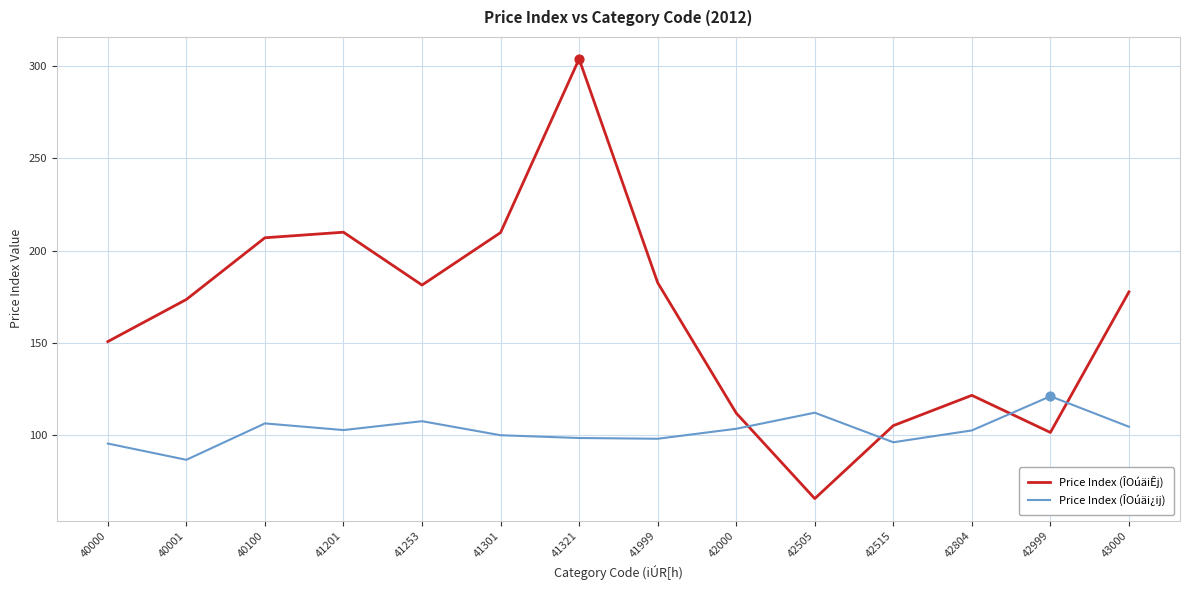

What is the spread (max minus min) of values at 40000?

55.2